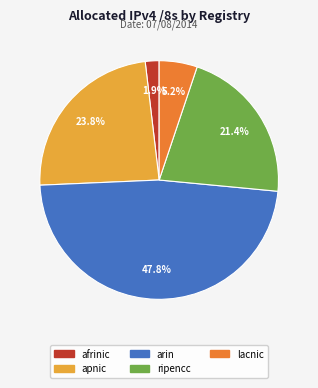

Does any single category account for the majority?

No